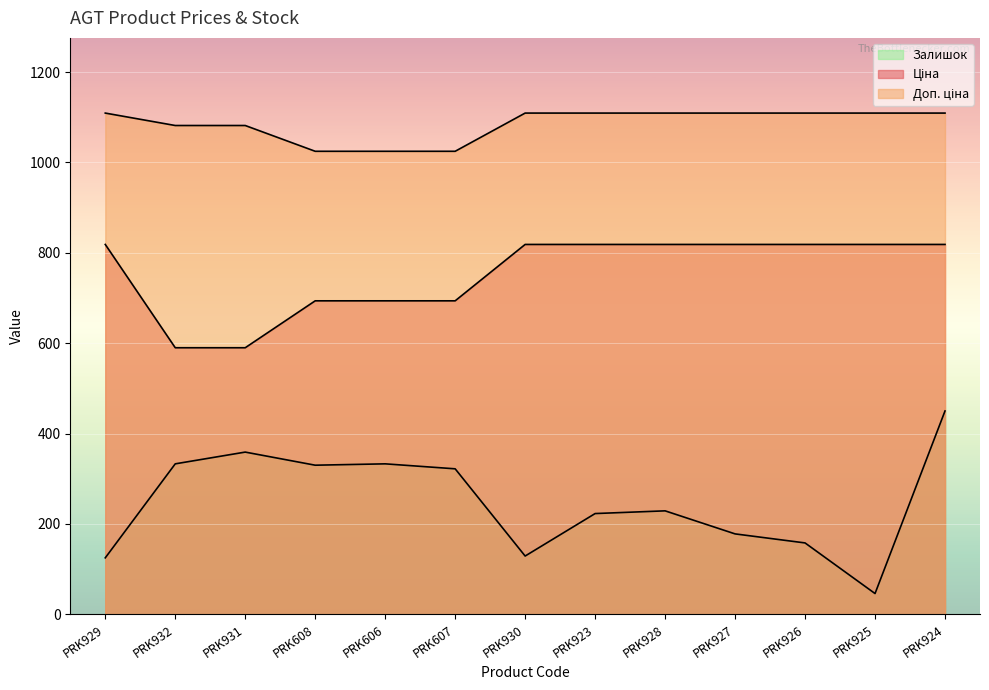

What is the spread (max minus min) of values at PRK923?

886.2